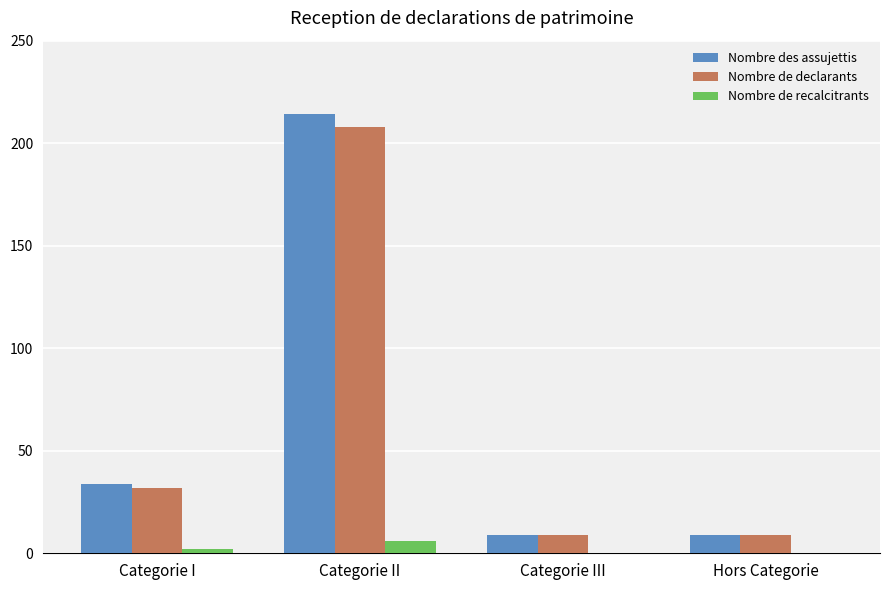

Reading left to right, transcribe all the data shown in this chart.

Nombre des assujettis: Categorie I=34	Categorie II=214	Categorie III=9	Hors Categorie=9
Nombre de declarants: Categorie I=32	Categorie II=208	Categorie III=9	Hors Categorie=9
Nombre de recalcitrants: Categorie I=2	Categorie II=6	Categorie III=0	Hors Categorie=0